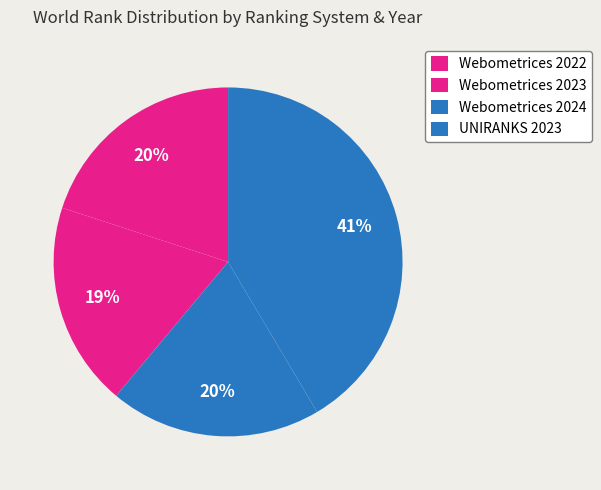

What percentage is the UNIRANKS 2023 slice, to the nearest percent?

41%